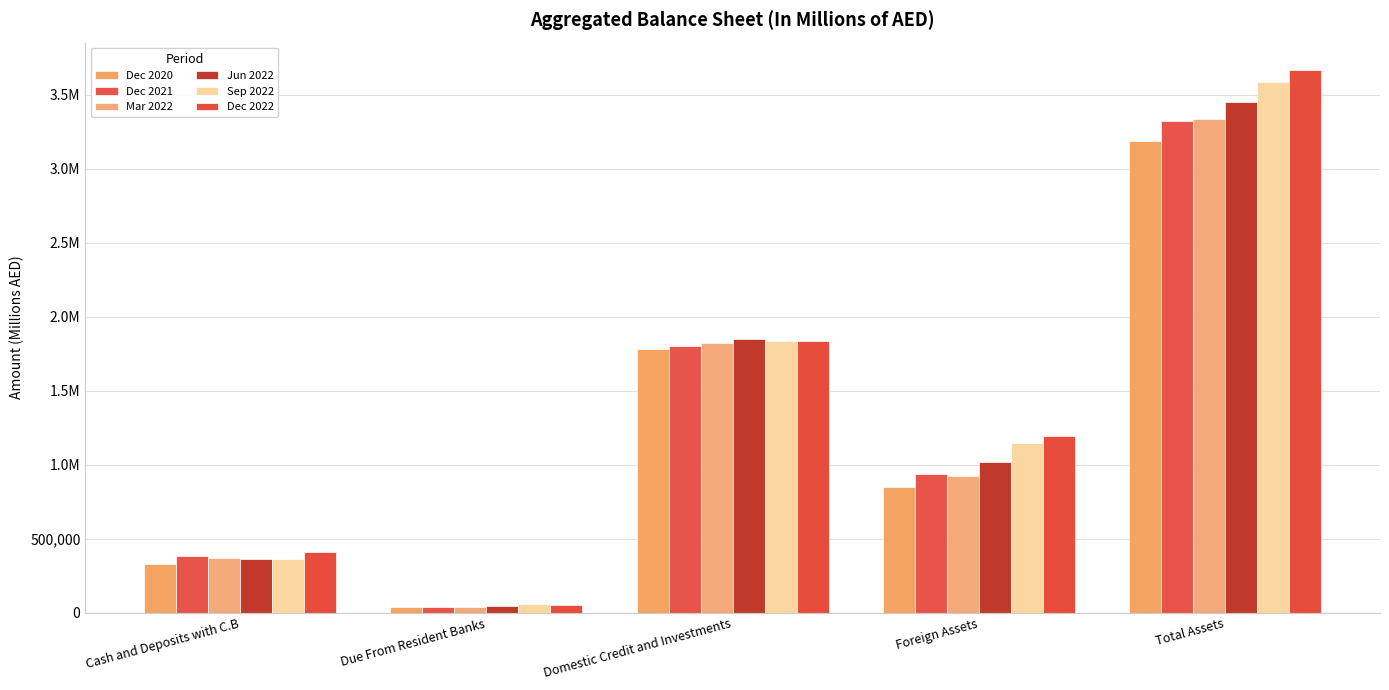

What is the spread (max minus min) of values at Foreign Assets?

341950